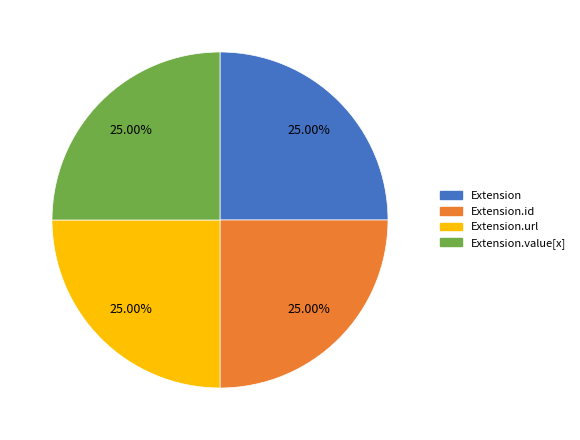

Is there a majority slice in this chart?

No